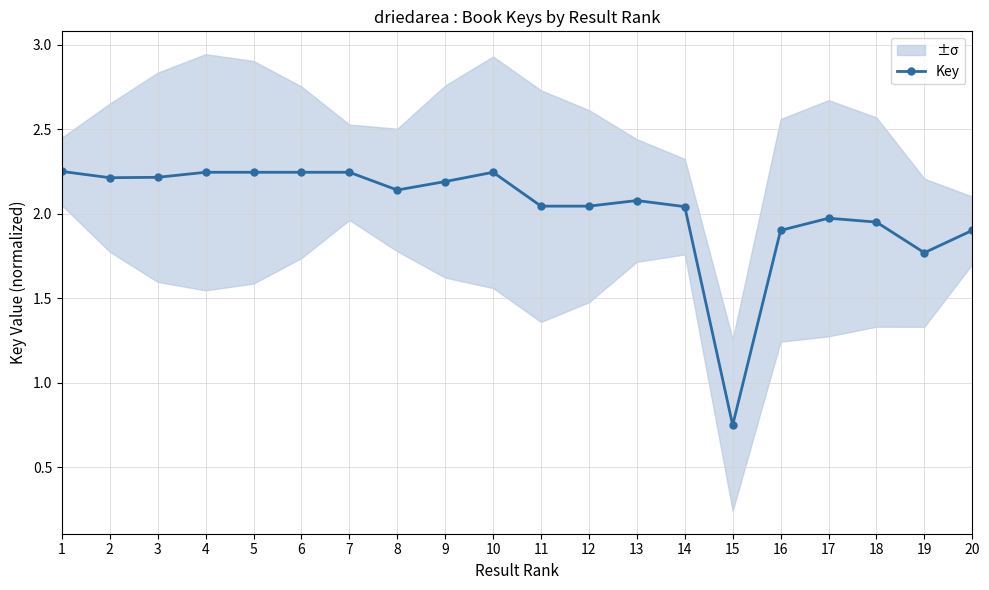

What is the value of the 6th point from the left?

2.2